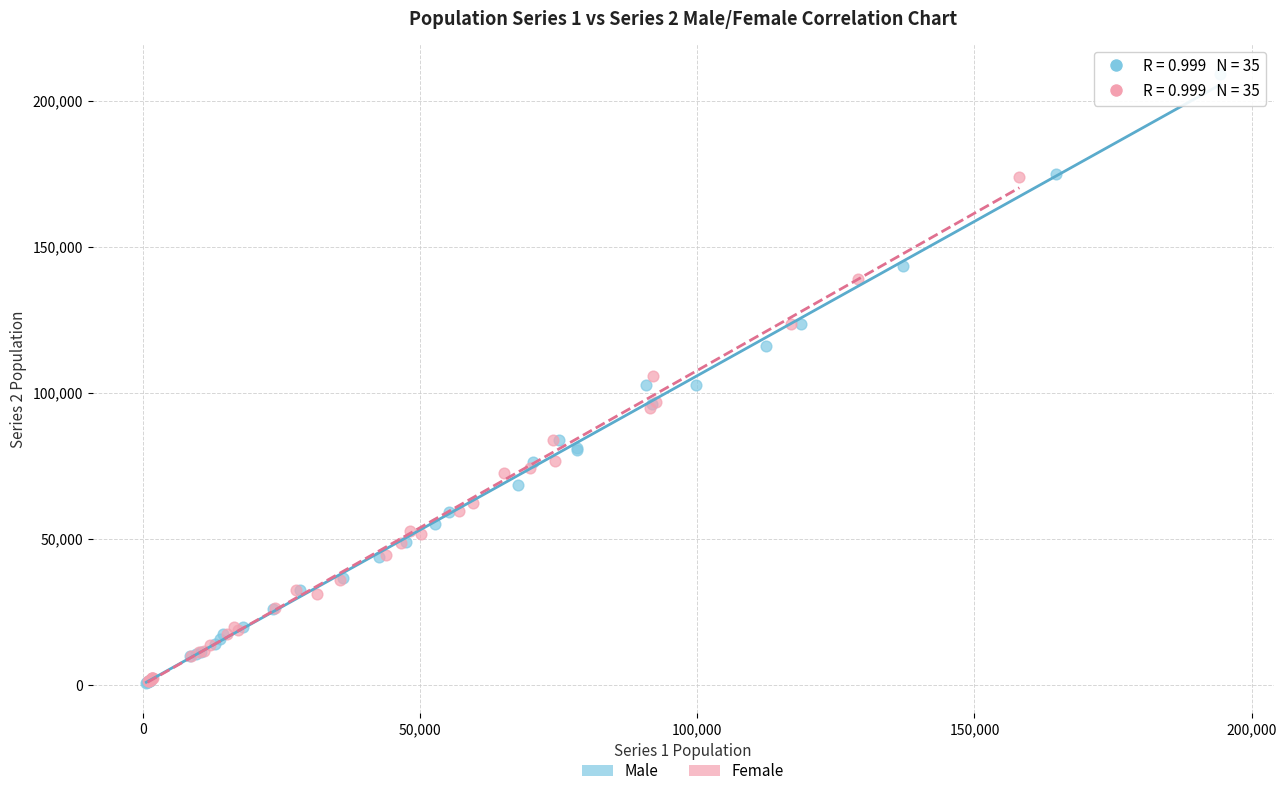

Which series reaches the maximum Y coordinate?

Male